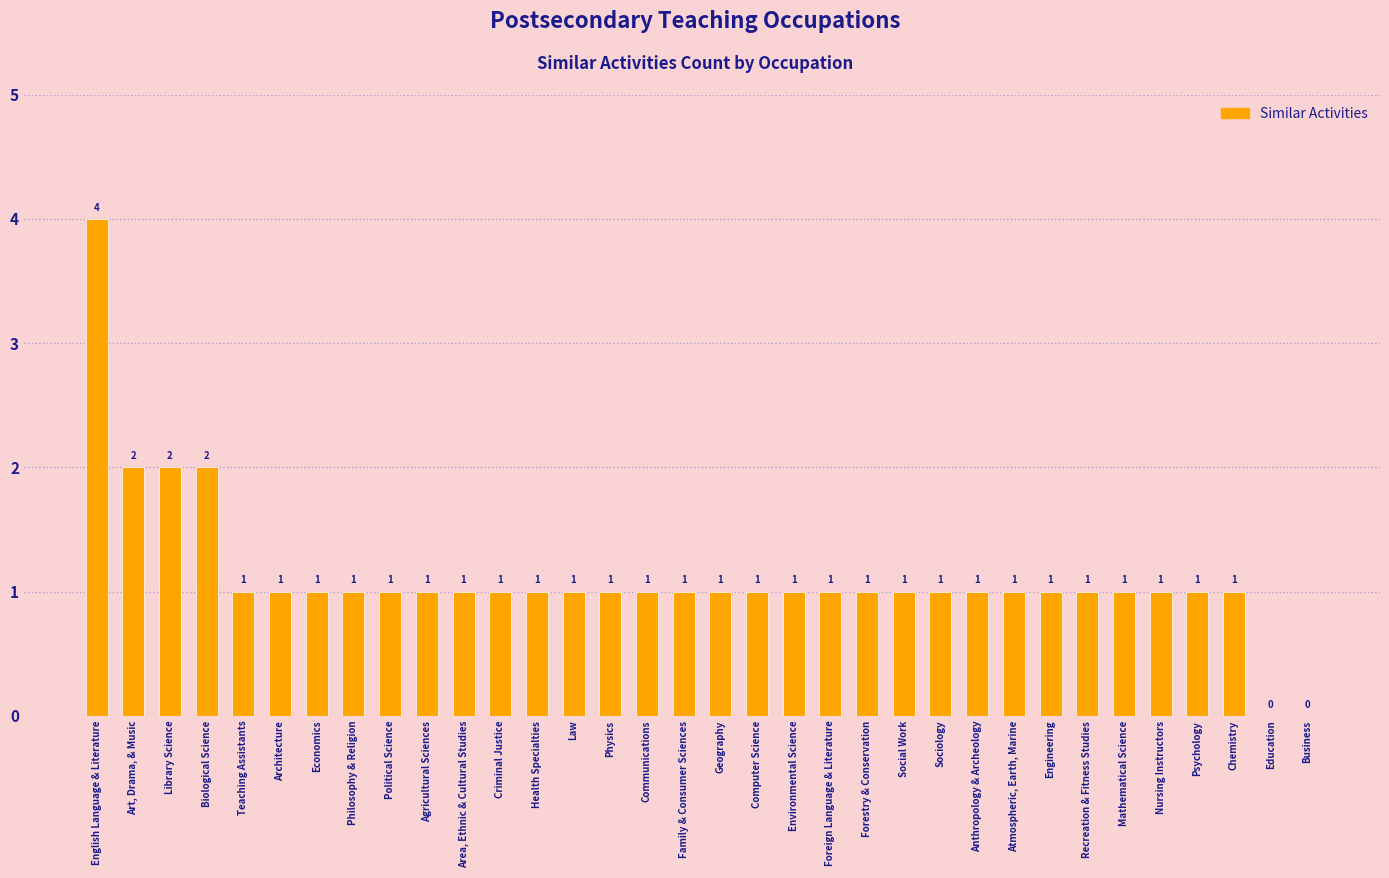

Is it true that the value at Psychology is 2?

False